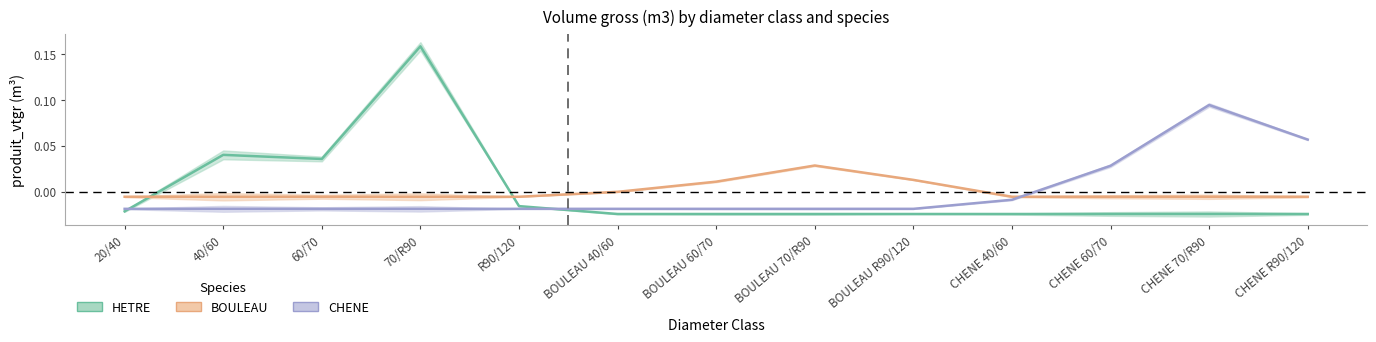

Which series has the widest spread of values?

HETRE